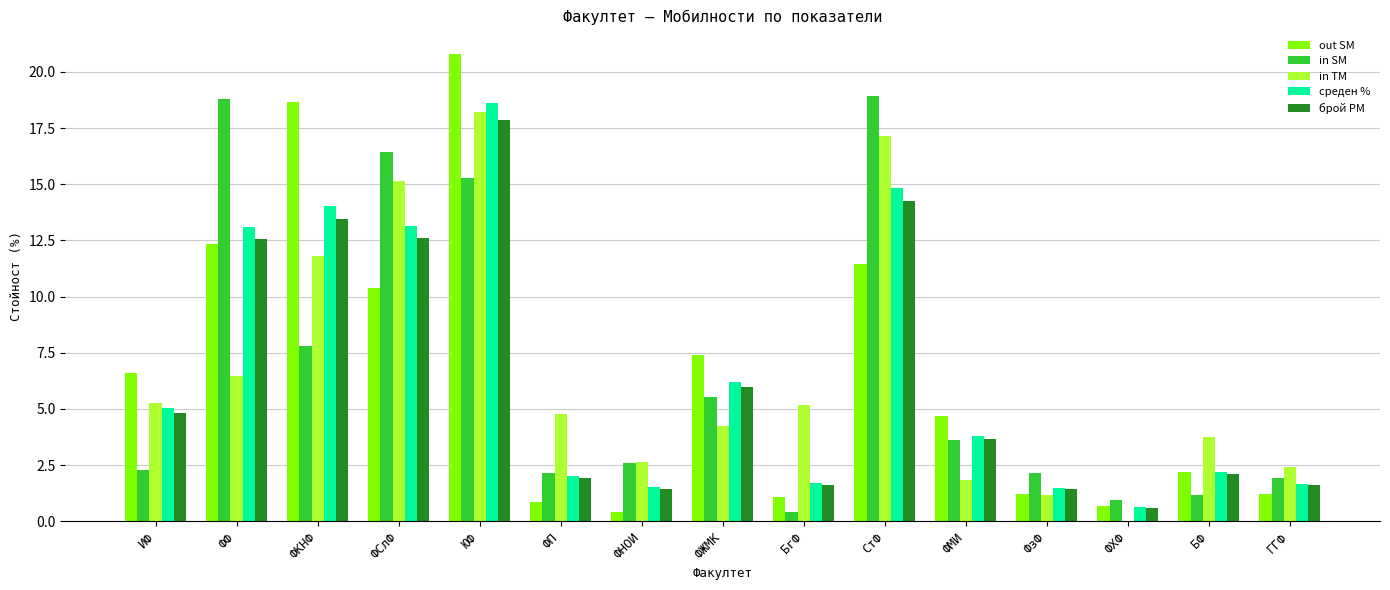

At which label does брой PM reach its peak?

ЮФ